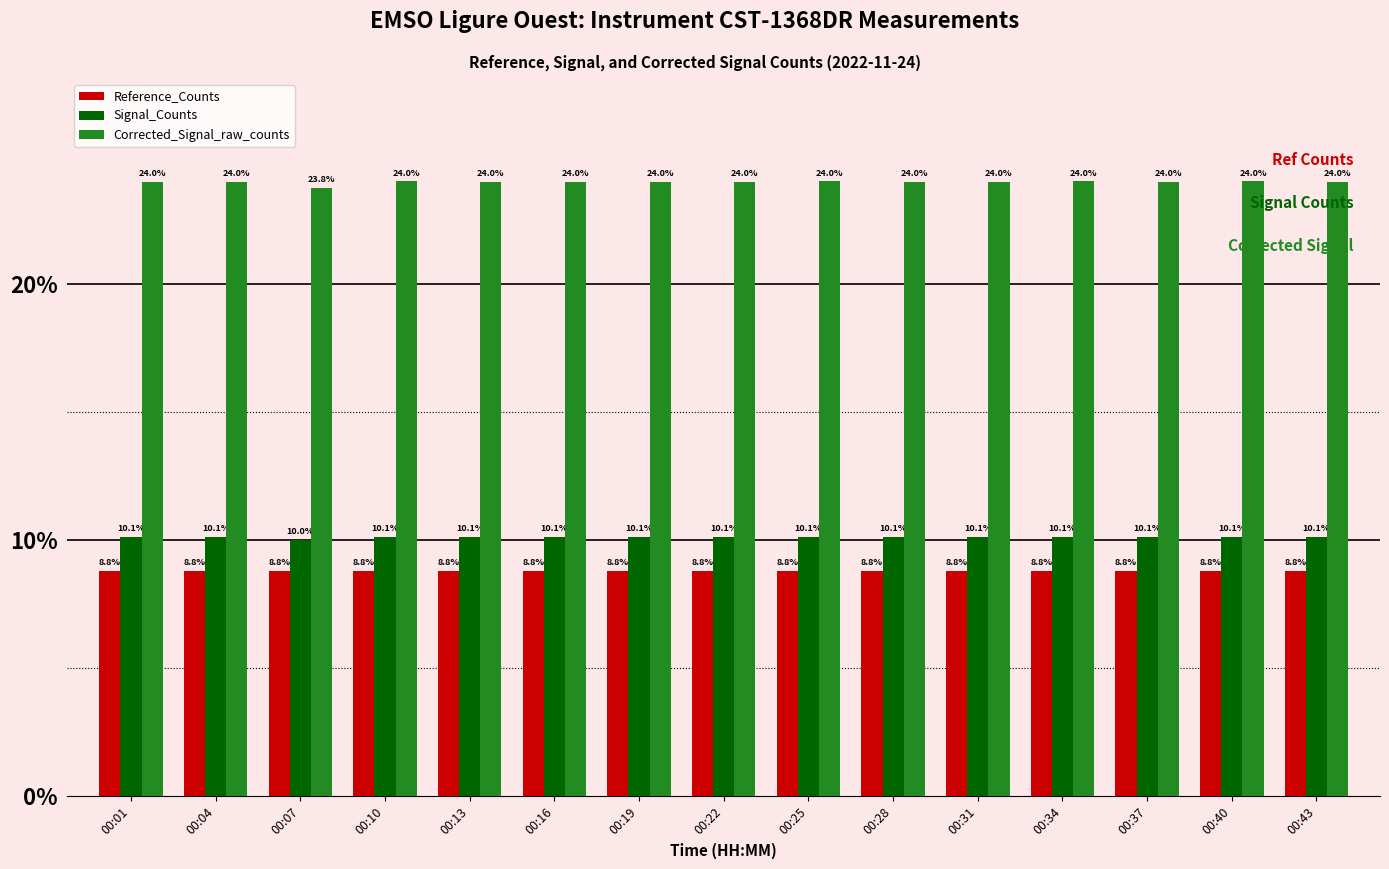

Which series has the largest range (max minus min)?

Corrected_Signal_raw_counts